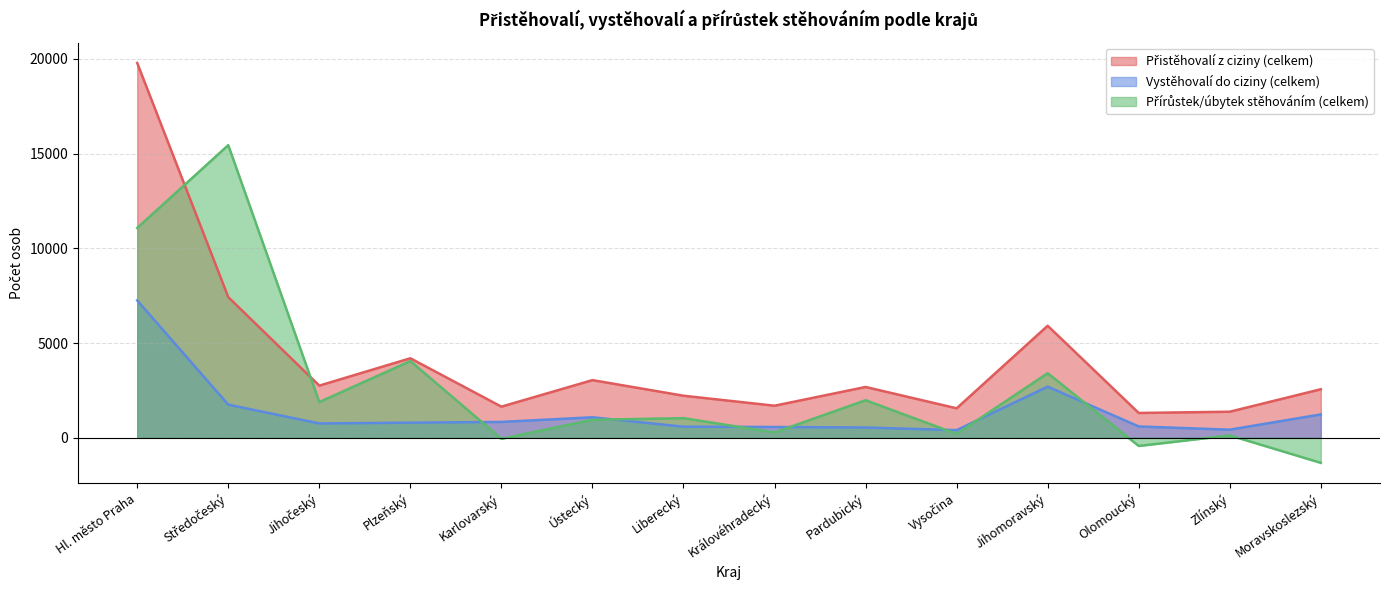

How many interior local peaks does the Přistěhovalí z ciziny (celkem) series have?

4